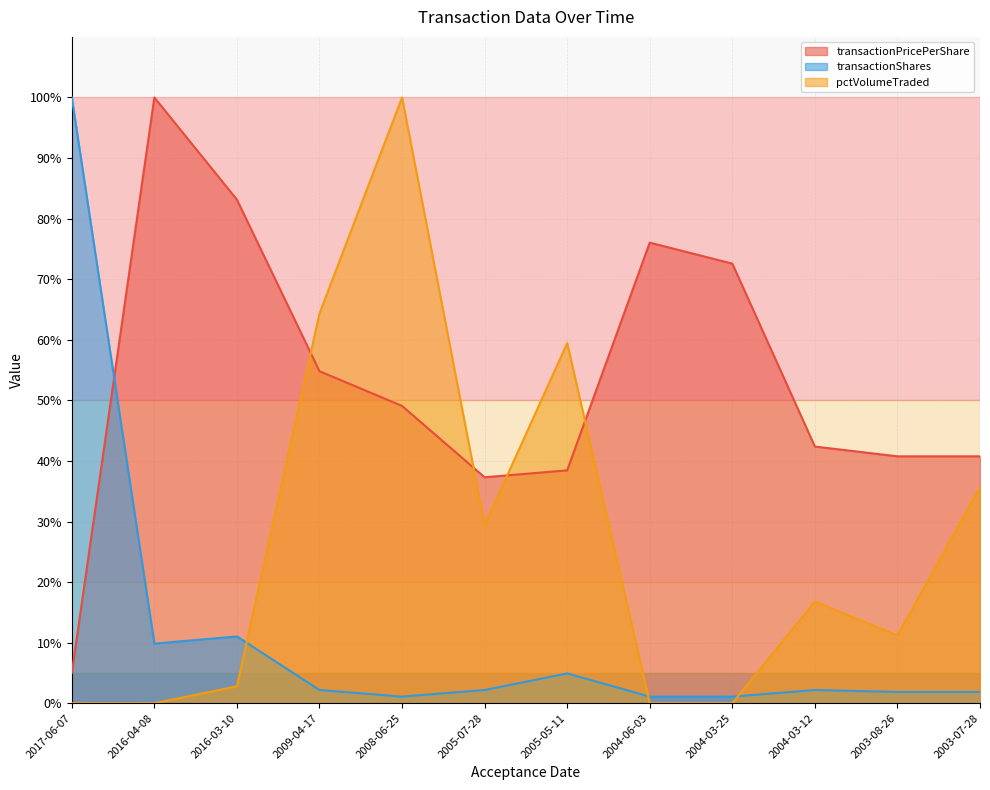

What position from the right is 2016-03-10?

10